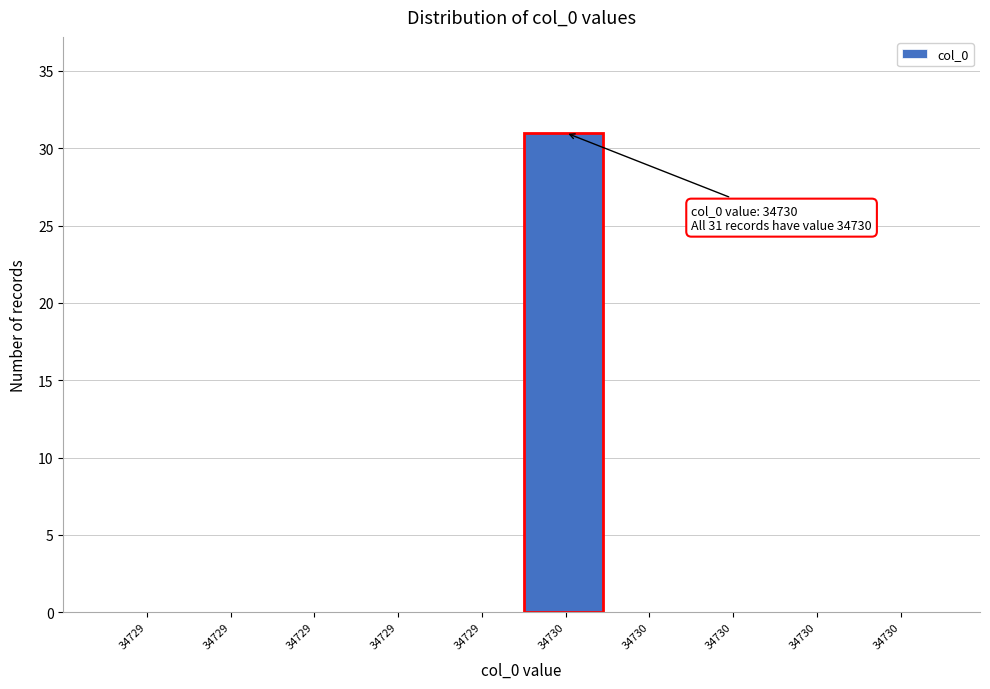

Count the number of categories in the chart.

10